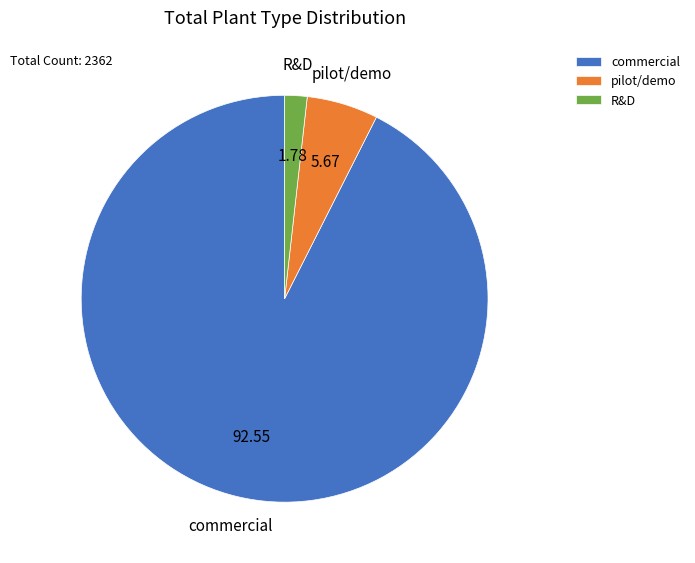

Between R&D and commercial, which is larger?

commercial